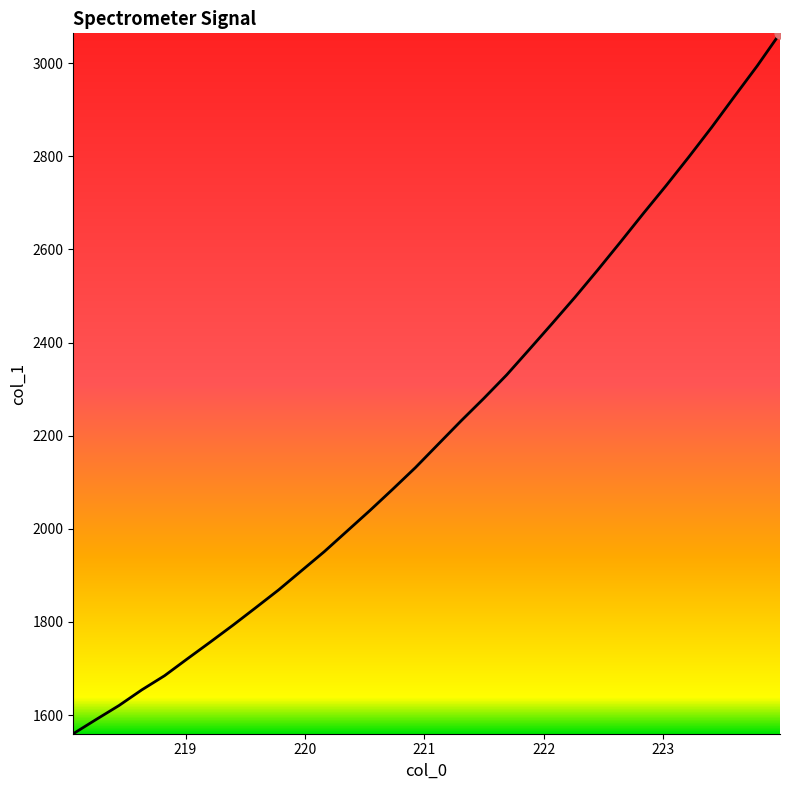

What is the difference between the maximum and minimum values?

1504.4